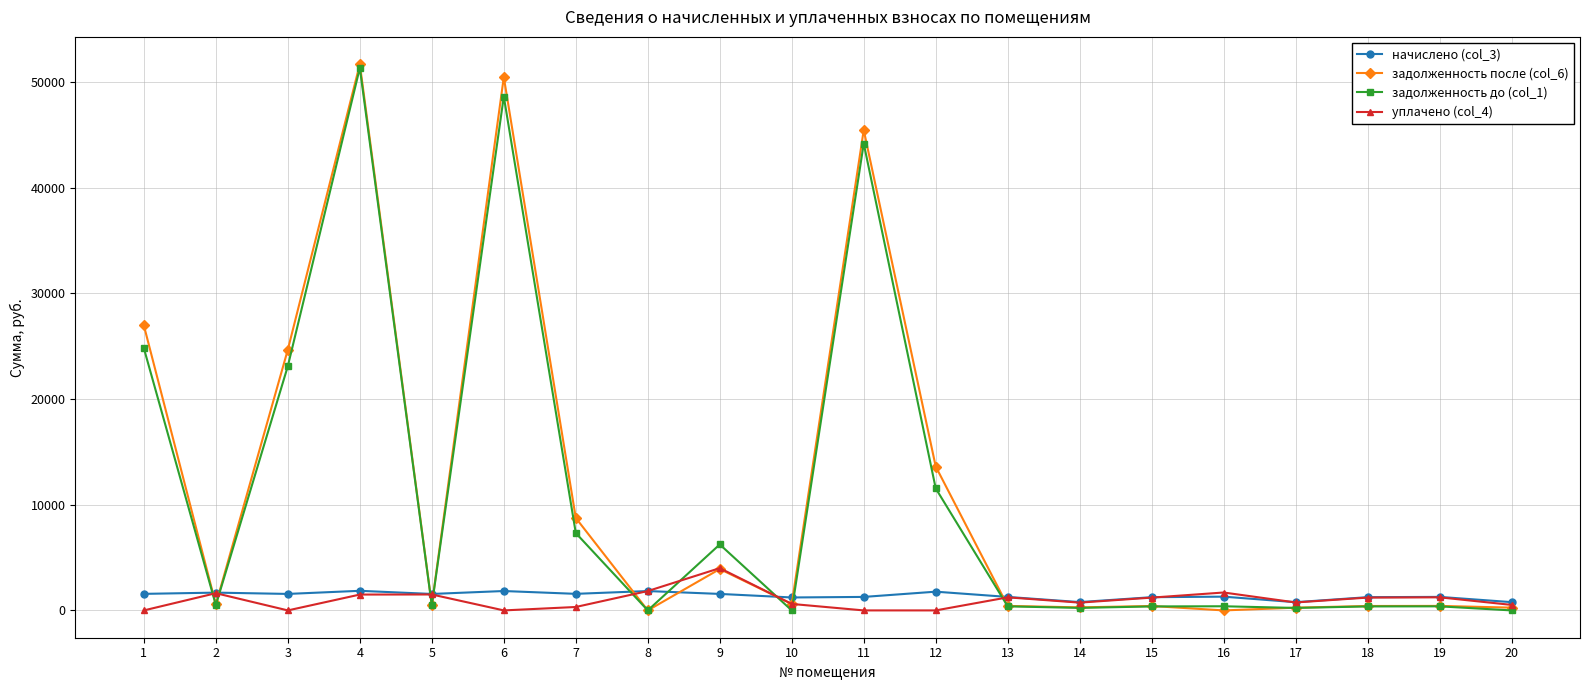

At 11, list the series in order from largest to smallest.

задолженность после (col_6), задолженность до (col_1), начислено (col_3), уплачено (col_4)